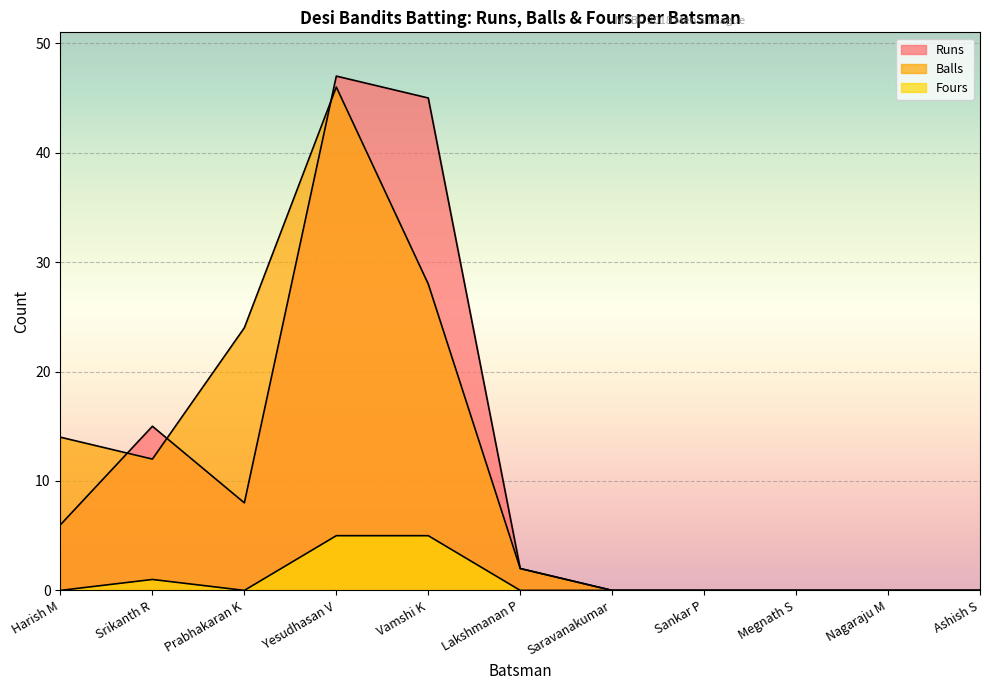

What position from the right is Ashish S?

1